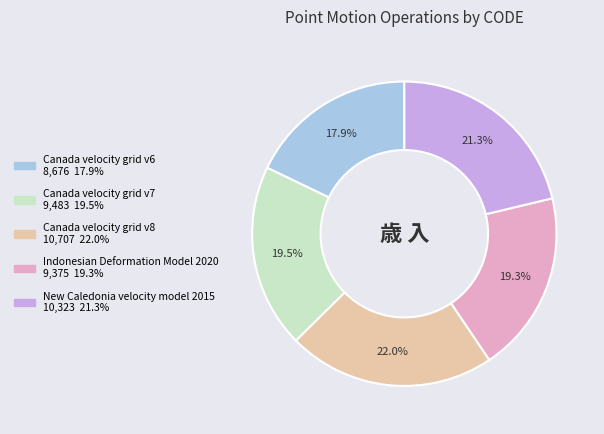

Combined, do Canada velocity grid v8 and Canada velocity grid v6 account for over 50%?

No